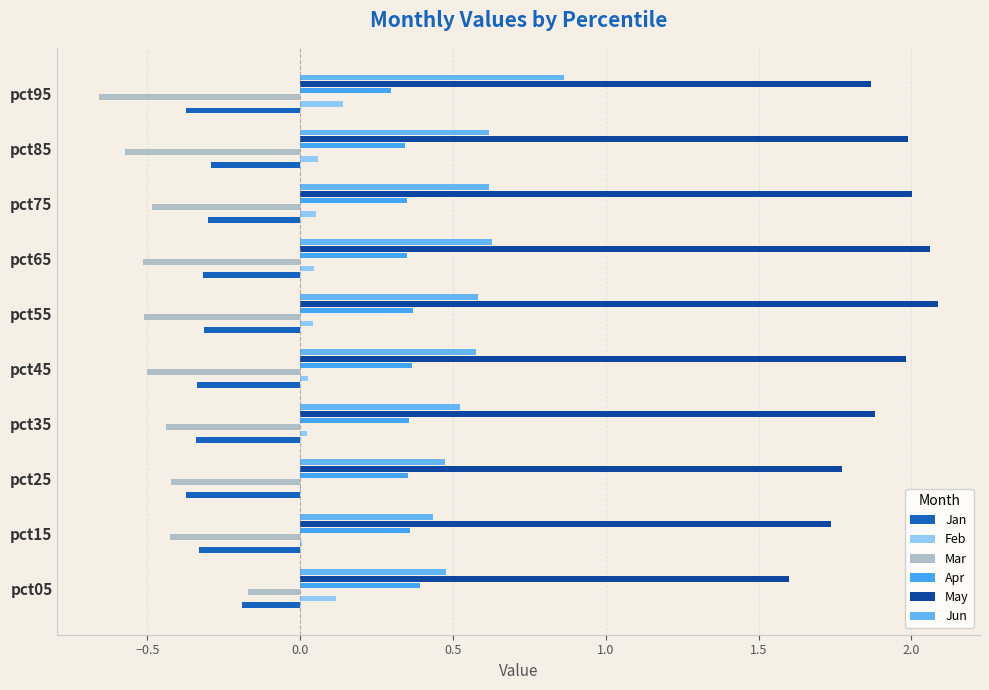

How many series are shown in this chart?

6